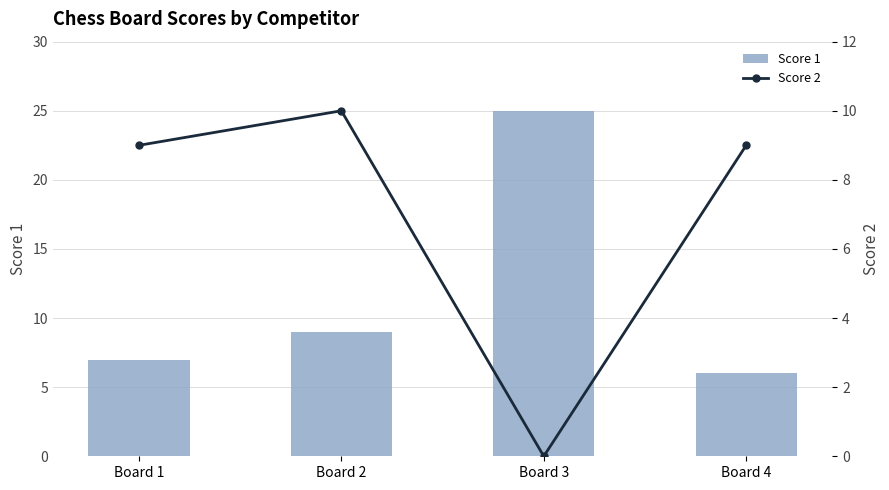

Where is Score 1 nearest to the value 15?

Board 2